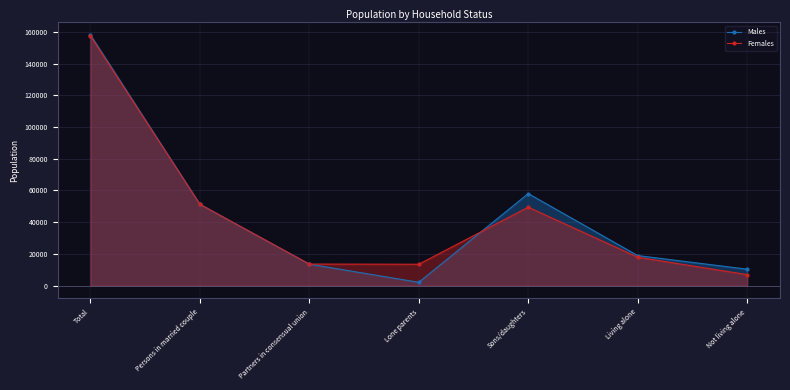

In Females, how many points are higher than both neighbors (excluding endpoints)?

1